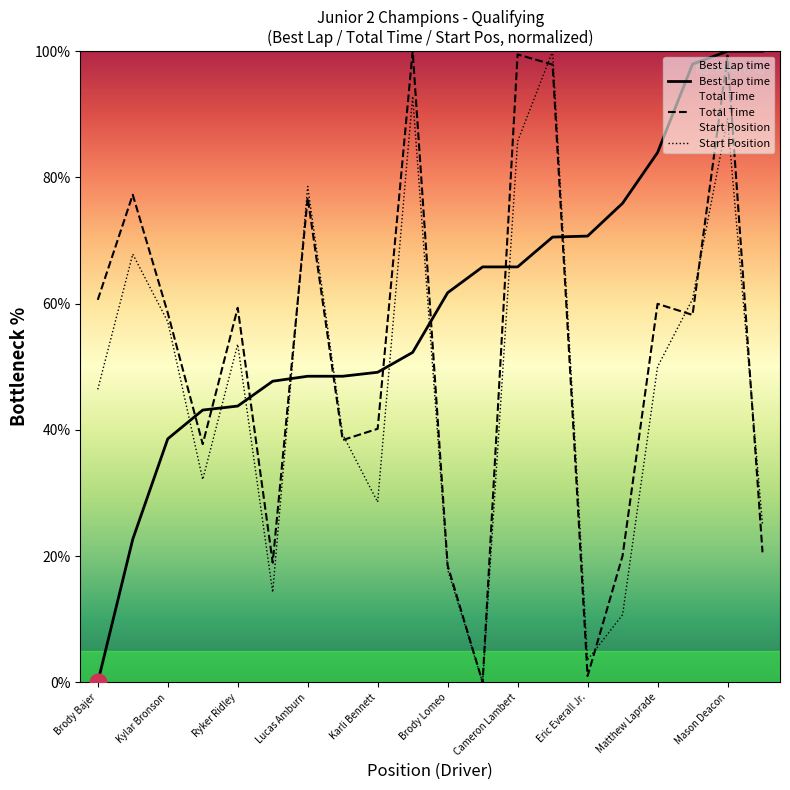

What is the difference between the highest and lowest values at Brody Bajer?

60.6